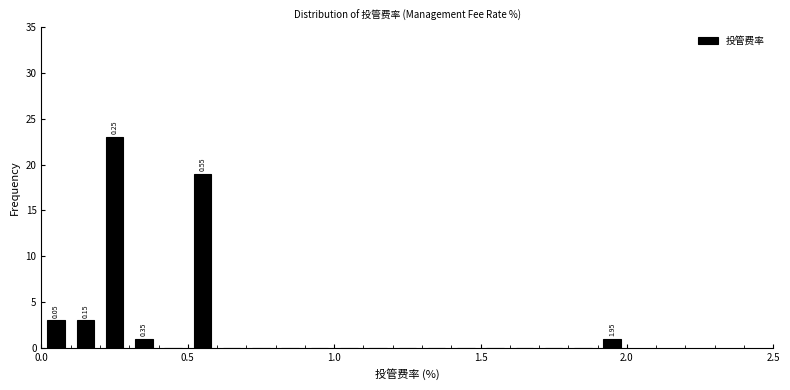

Read against the x-axis, roughly where is the centre of the tallest bar?

0.25